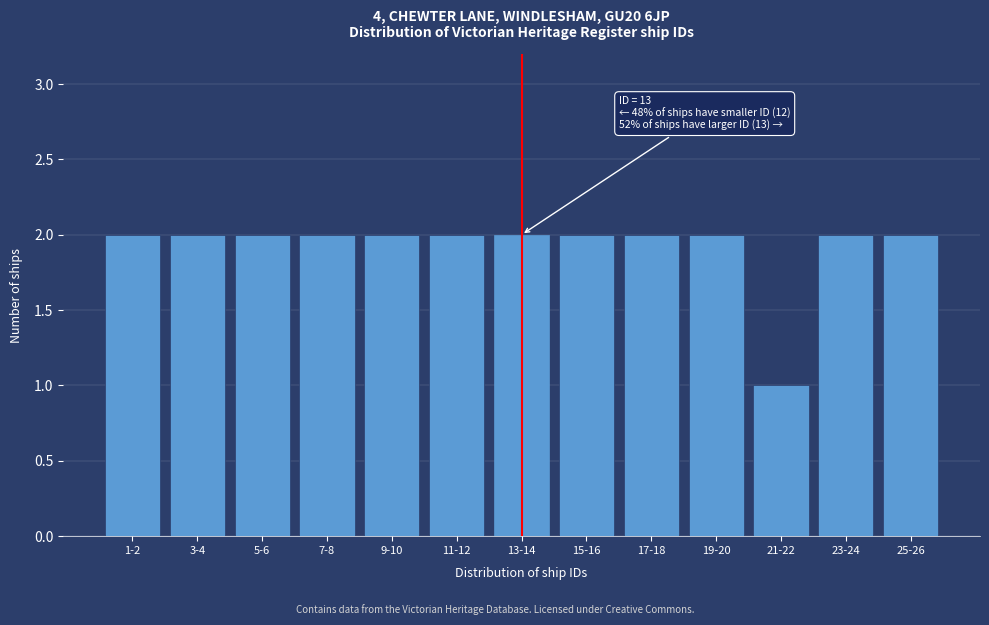

Reading left to right, transcribe all the data shown in this chart.

2	2	2	2	2	2	2	2	2	2	1	2	2